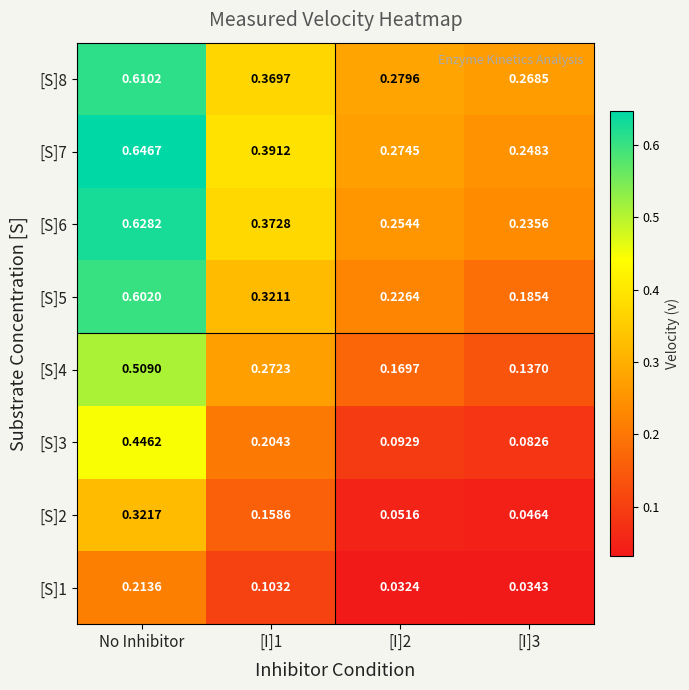

Is the value of [S]3 at No Inhibitor greater than the value of [S]2 at [I]3?

Yes